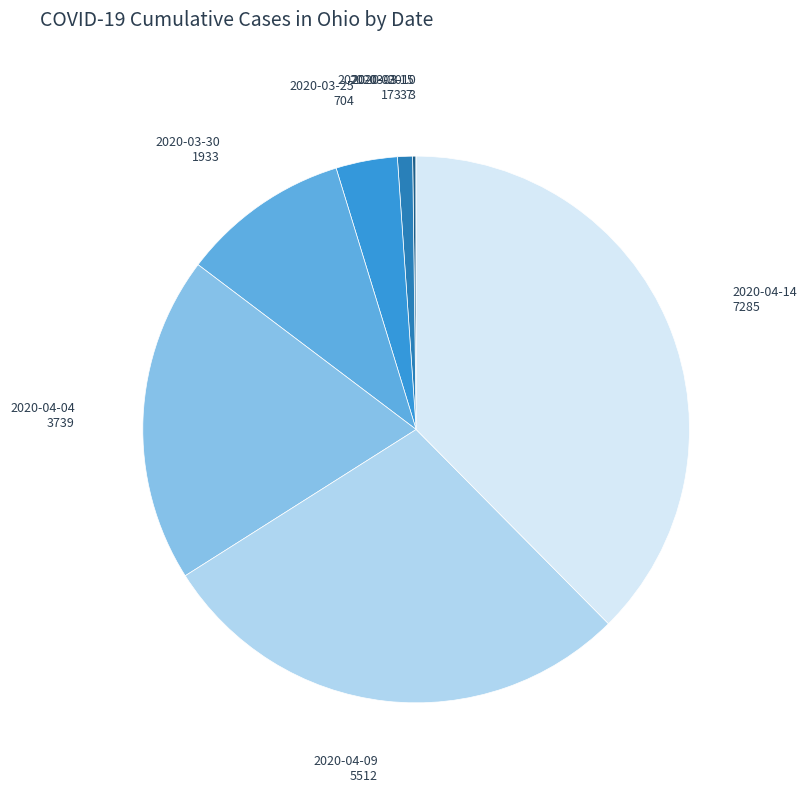

Does any single category account for the majority?

No